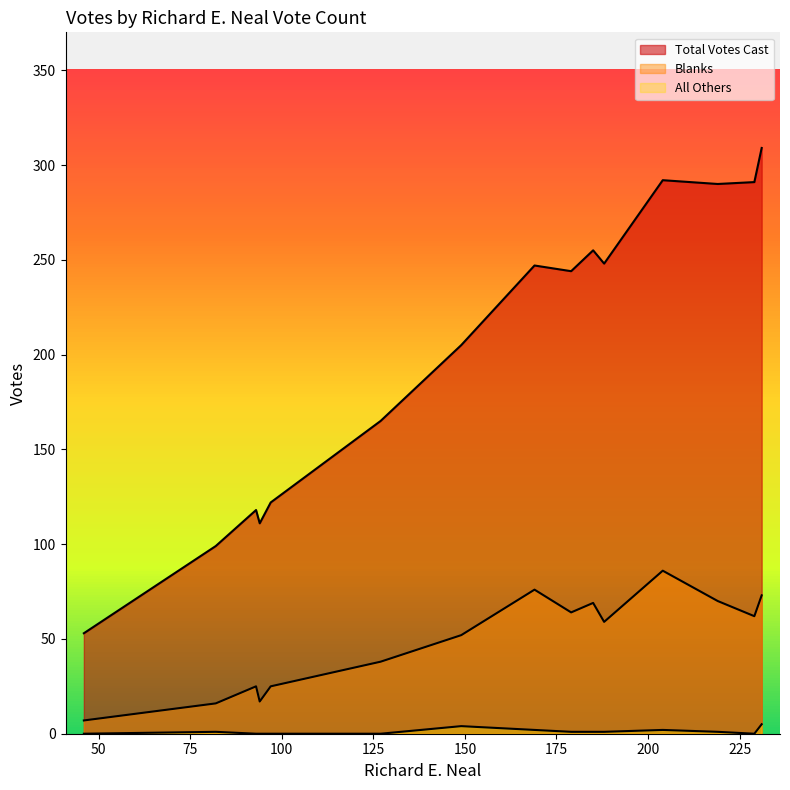

Reading right to left, what are all the values shown in this chart?

Total Votes Cast: 204=292	46=53	229=291	179=244	169=247	219=290	188=248	185=255	231=309	149=205	127=165	97=122	94=111	93=118	82=99
Blanks: 204=86	46=7	229=62	179=64	169=76	219=70	188=59	185=69	231=73	149=52	127=38	97=25	94=17	93=25	82=16
All Others: 204=2	46=0	229=0	179=1	169=2	219=1	188=1	185=1	231=5	149=4	127=0	97=0	94=0	93=0	82=1